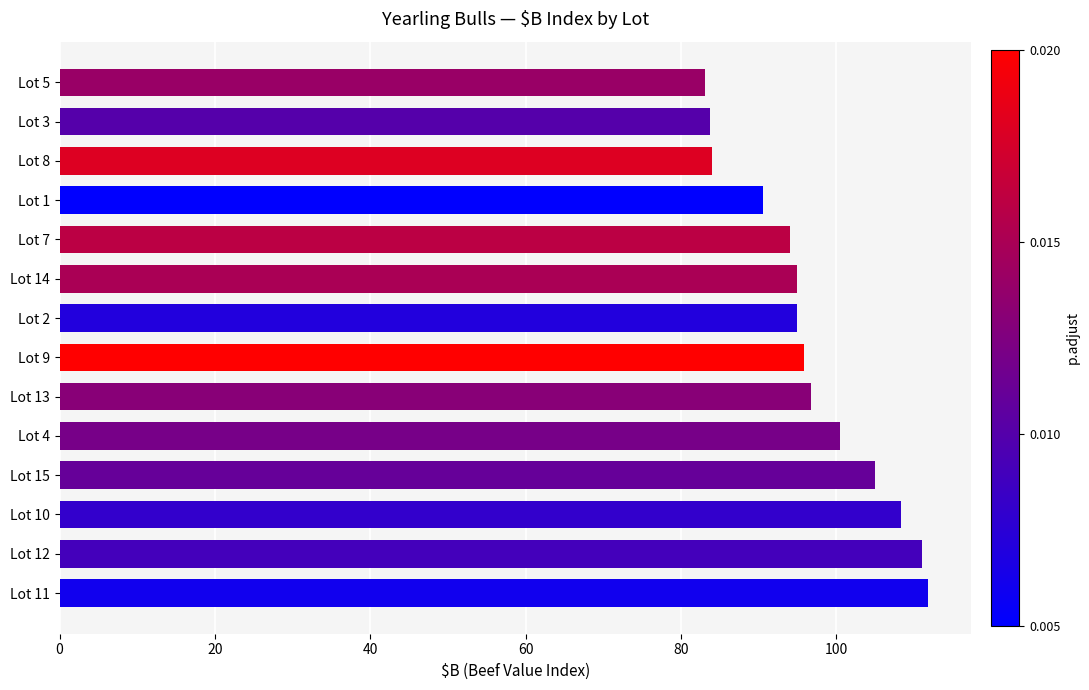

Count the number of data series in this chart.

1